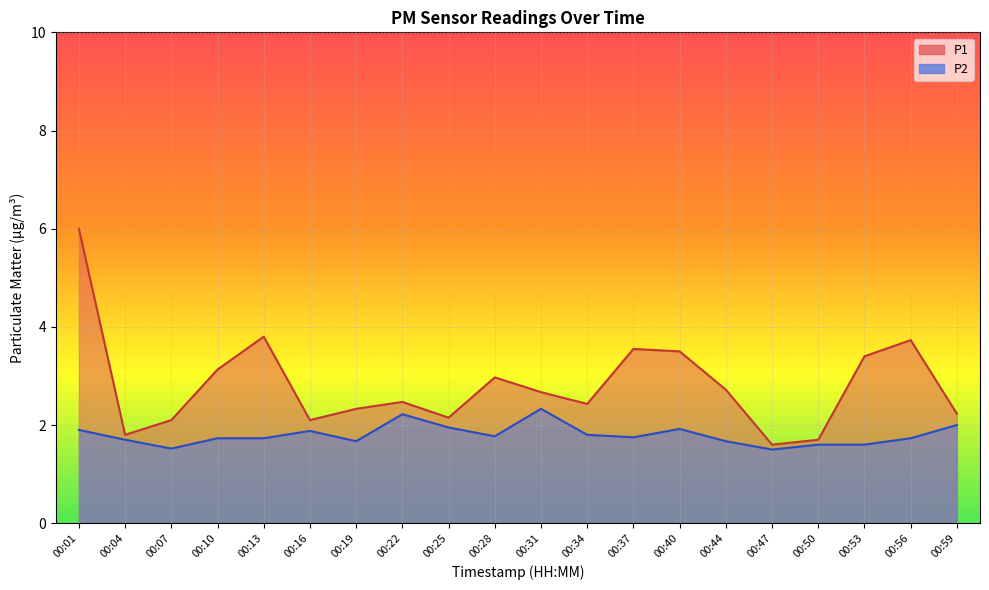

How many interior local valleys does the P2 series have?

5